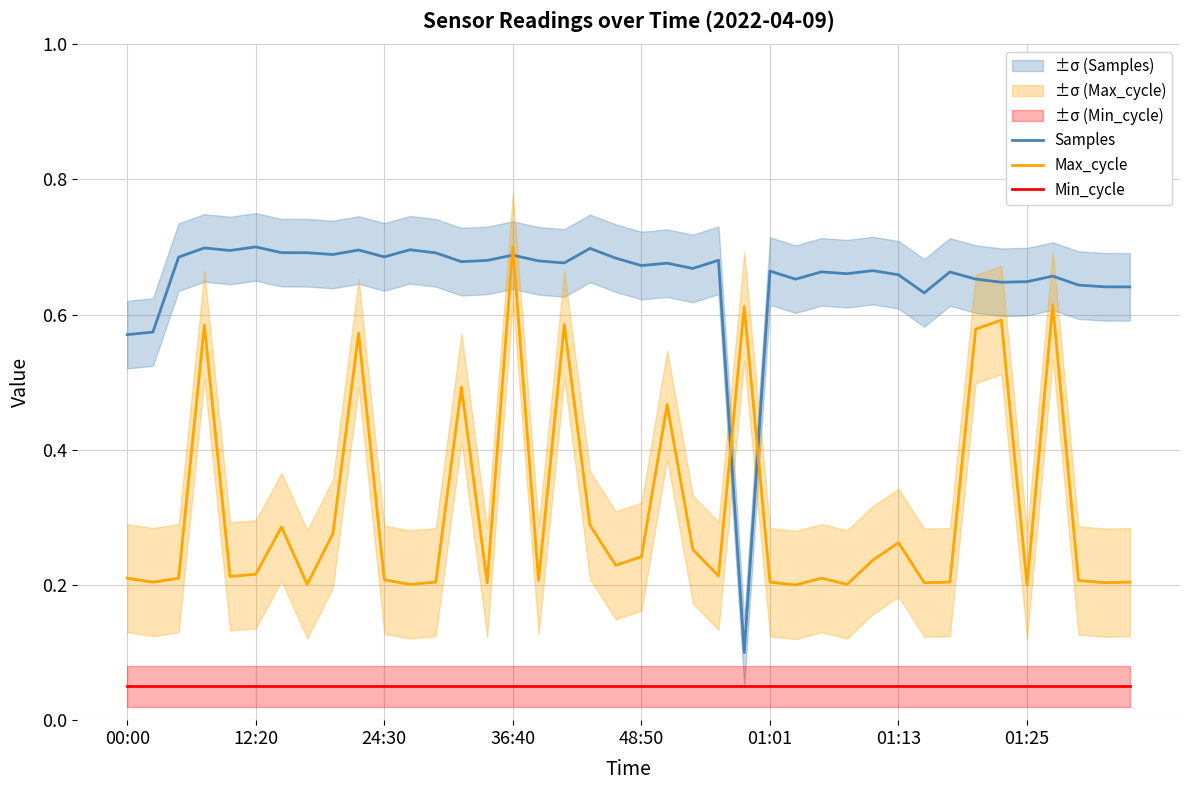

Does the chart display data point markers on the line(s)?

No